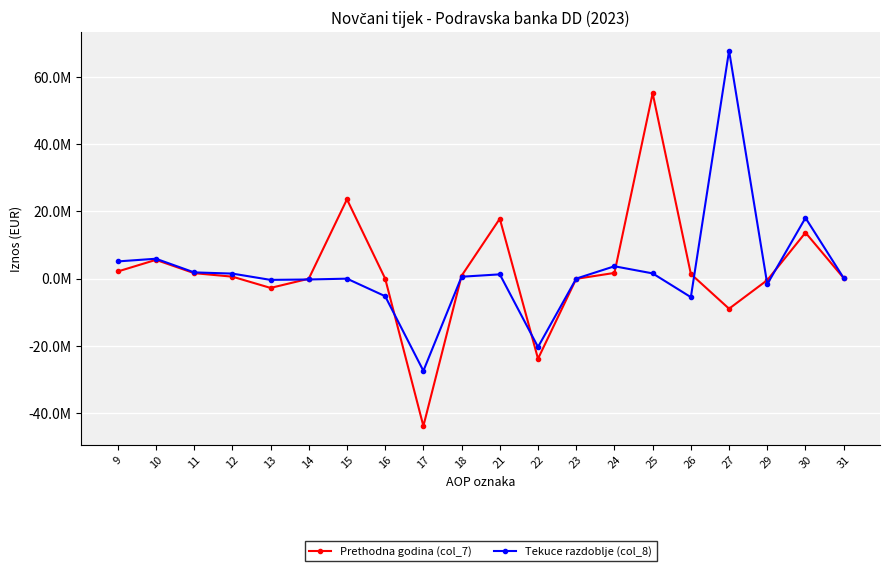

True or false: Tekuce razdoblje (col_8) and Prethodna godina (col_7) cross at least once.

True